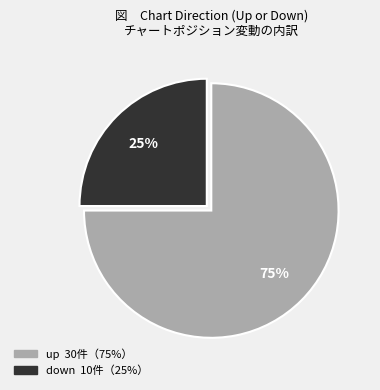

To the nearest percent, what is the difference between the largest and smallest slice percentages?

50%